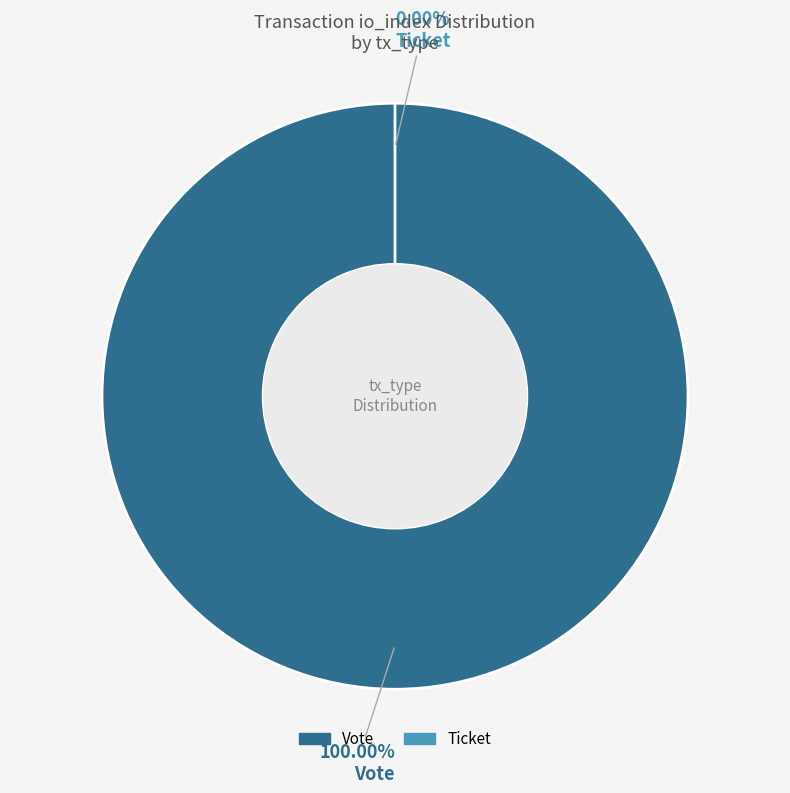

What is the change in value from Vote to Ticket?

-1